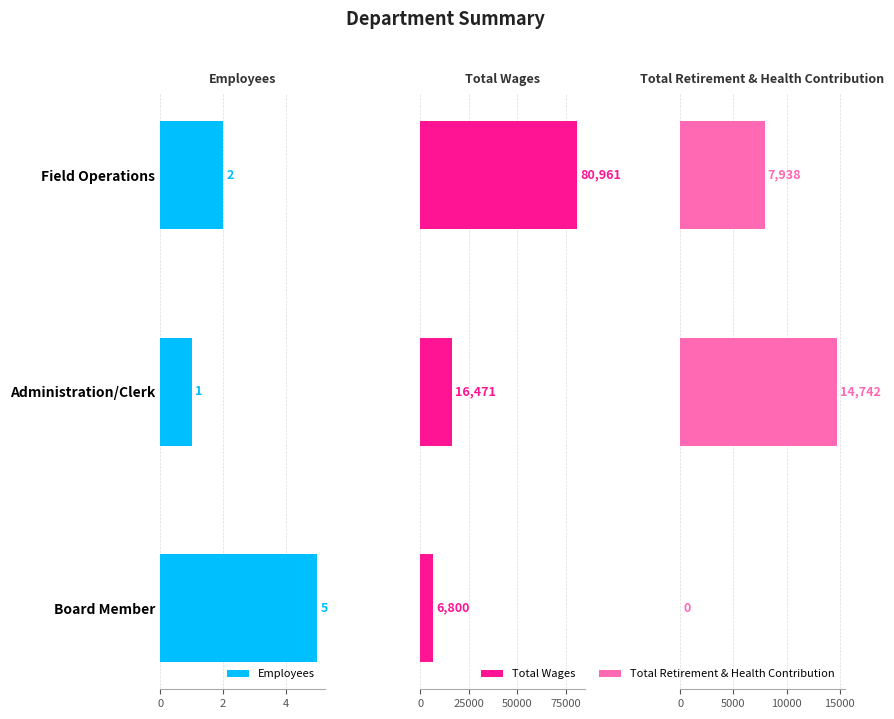

What are all the series names shown in the legend?

Employees, Total Wages, Total Retirement & Health Contribution